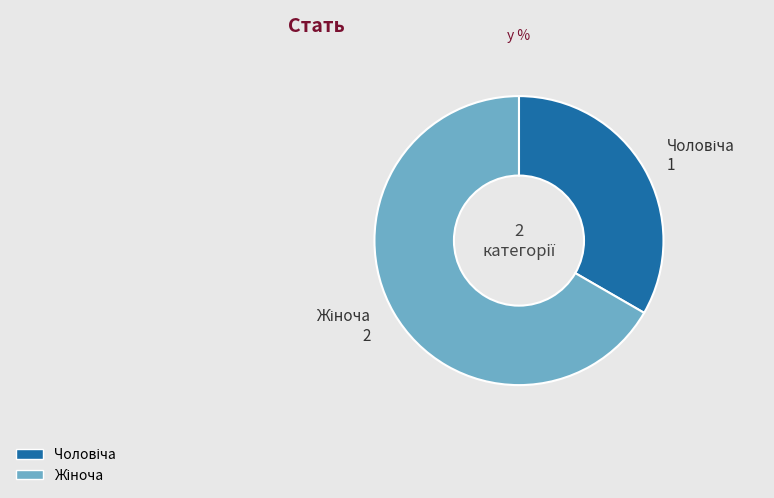

Is there any slice that represents more than half of the pie?

Yes